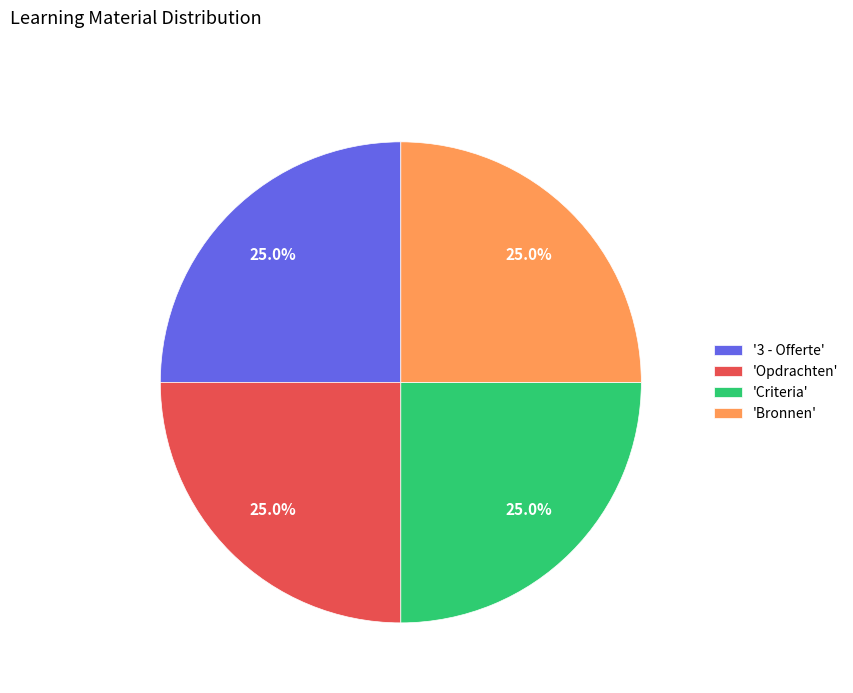

Does any single category account for the majority?

No